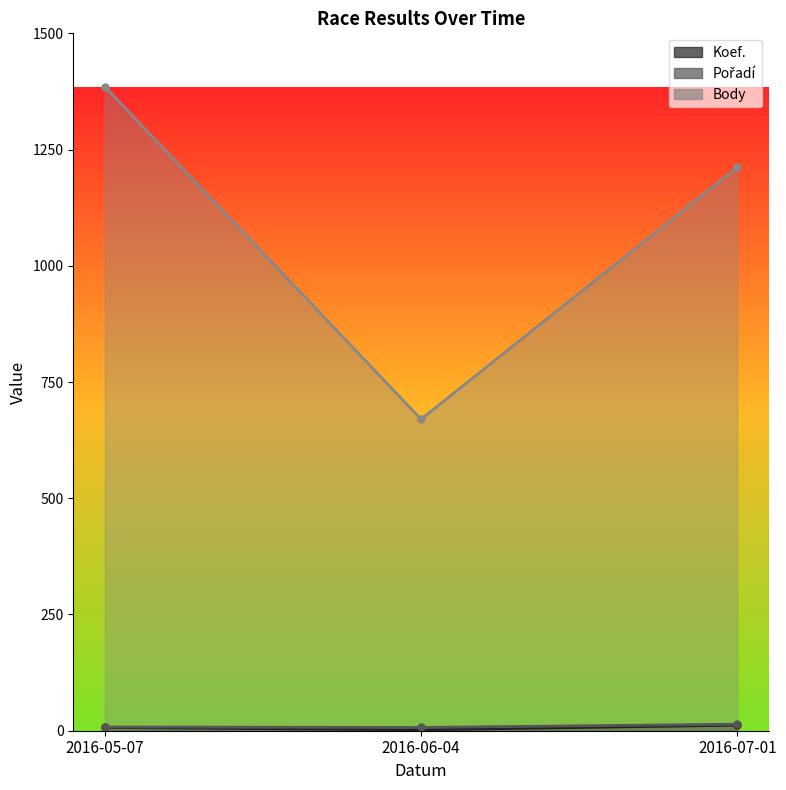

Between 2016-05-07 and 2016-07-01, which series saw the biggest shift?

Body